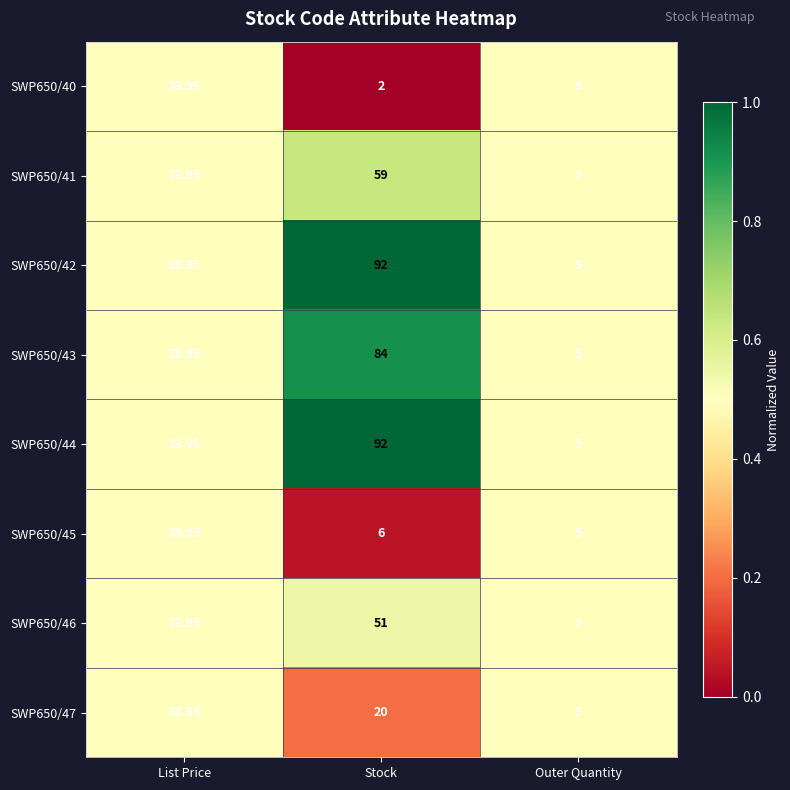

Where is SWP650/46 nearest to the value 28?

List Price